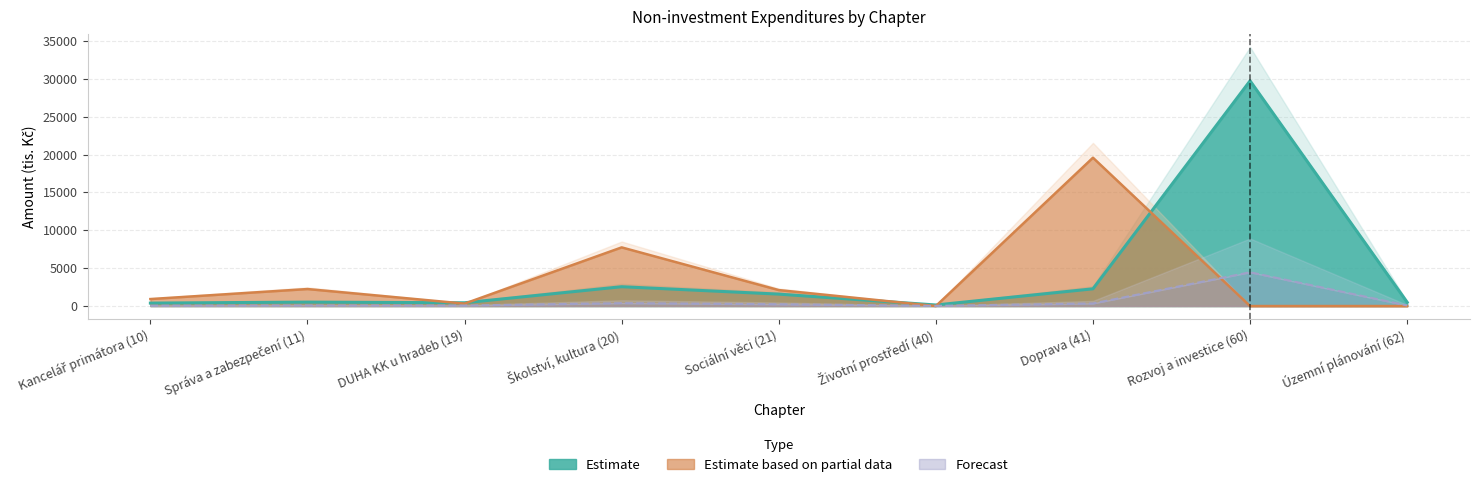

What is the maximum value shown in the chart?

29750.0